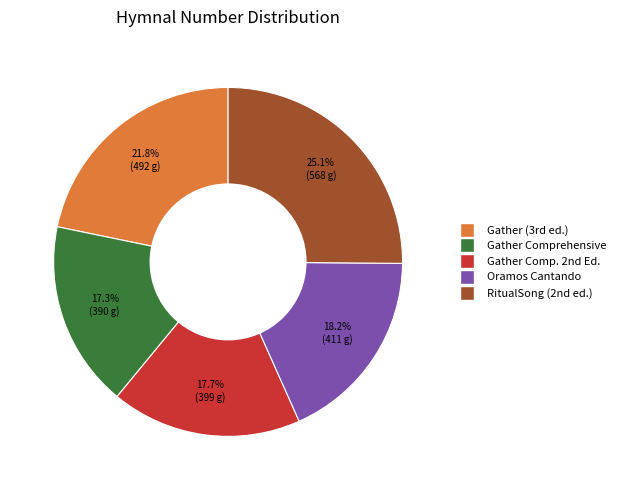

Is there any slice that represents more than half of the pie?

No